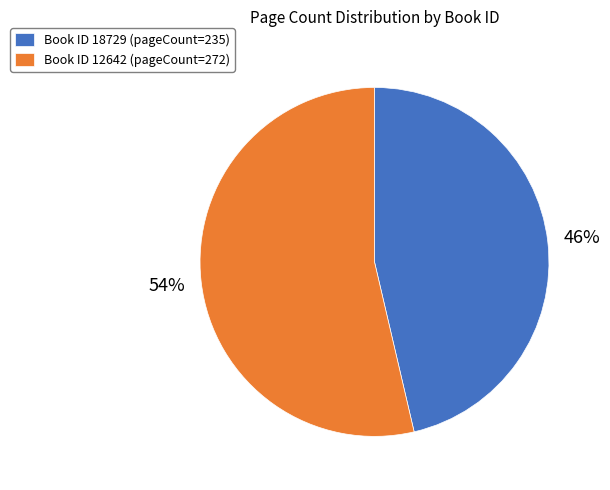

Is it true that Book ID 12642 (pageCount=272) is 48% of the pie?

False